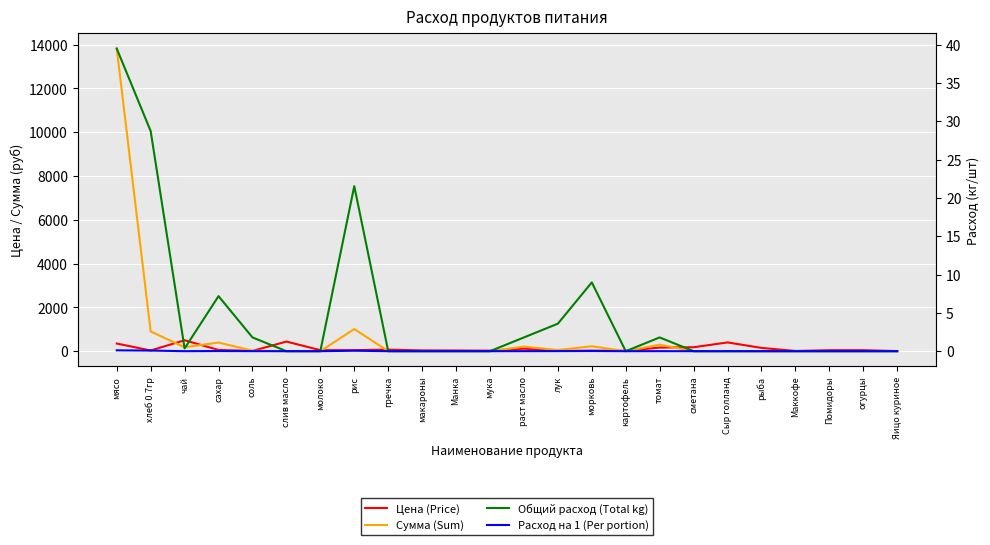

List the labels in order of Расход на 1 (Per portion) value, smallest first.

слив масло, молоко, гречка, макароны, Манка, мука, картофель, сметана, Сыр голланд, рыба, Маккофе, Помидоры, огурцы, Яицо куриное, чай, соль, раст масло, томат, лук, сахар, морковь, рис, хлеб 0.7гр, мясо